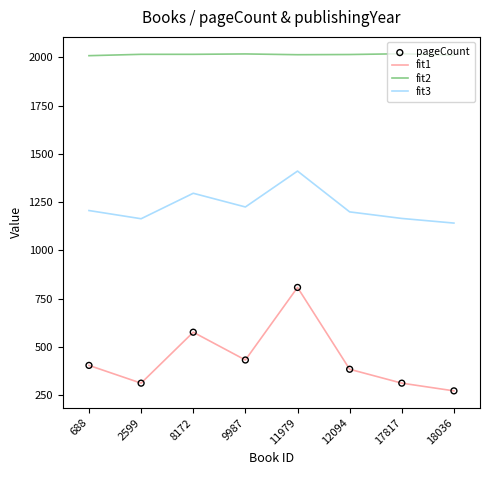

What is the total value across all series at 17817?

3496.5